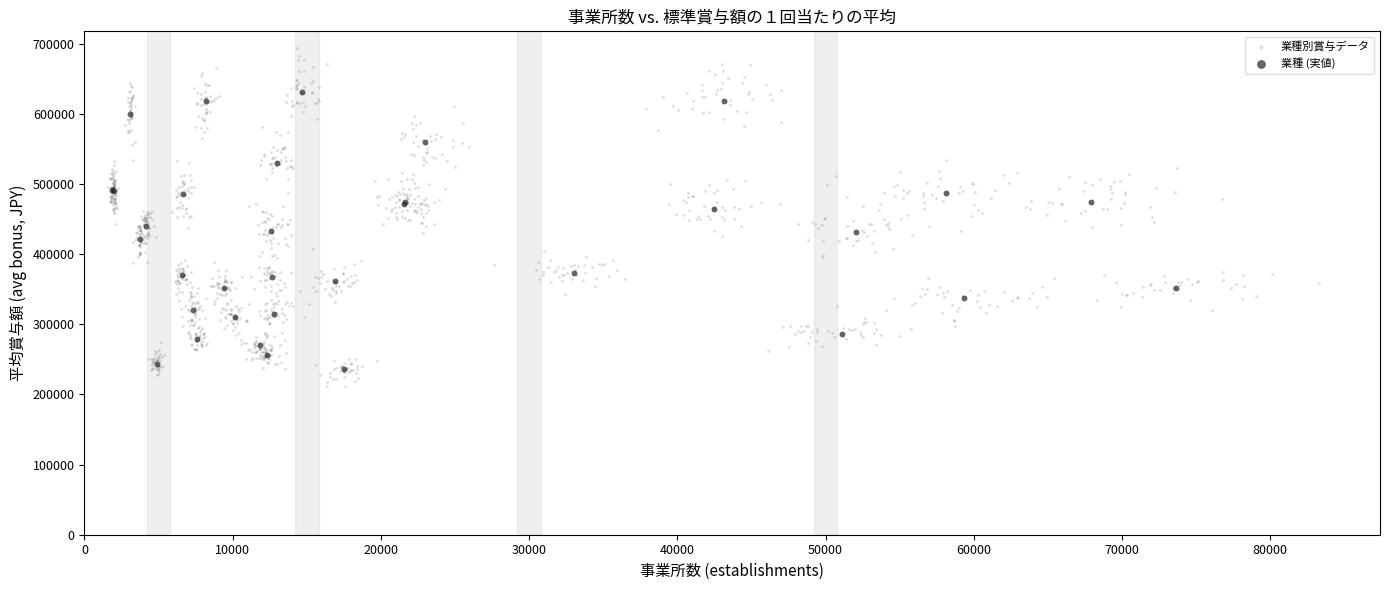

Which series has the widest spread of Y values?

業種別賞与データ